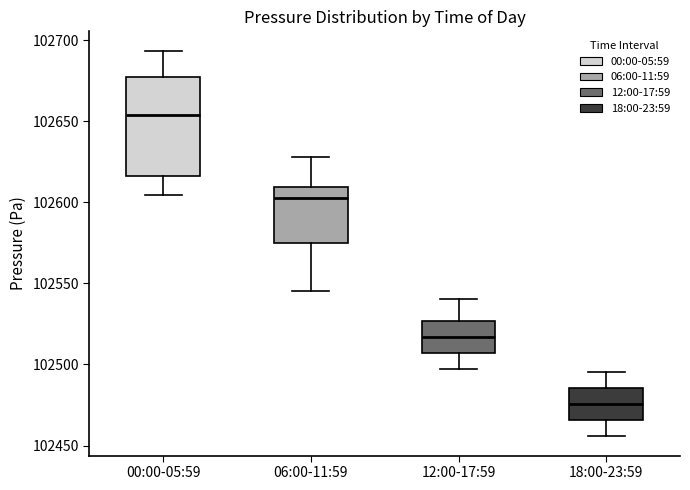

Which box's median line is the lowest?

18:00-23:59